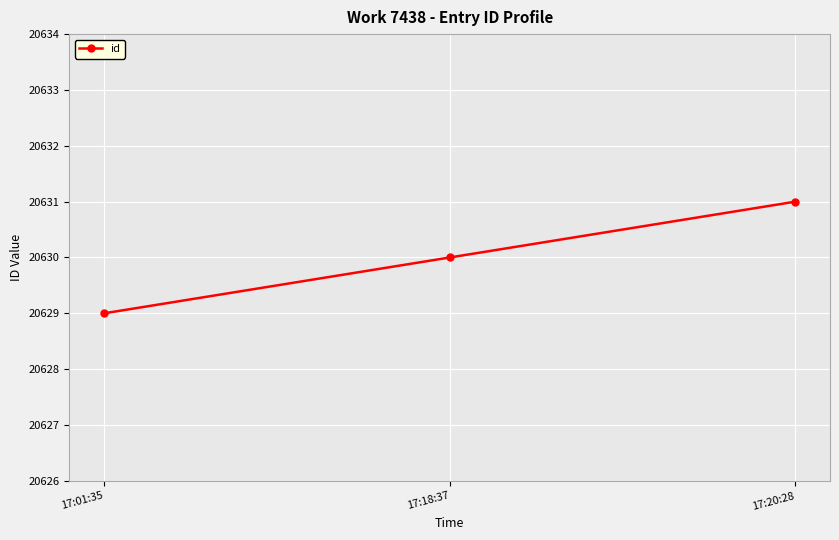

What value does the data have at 17:20:28?

20631